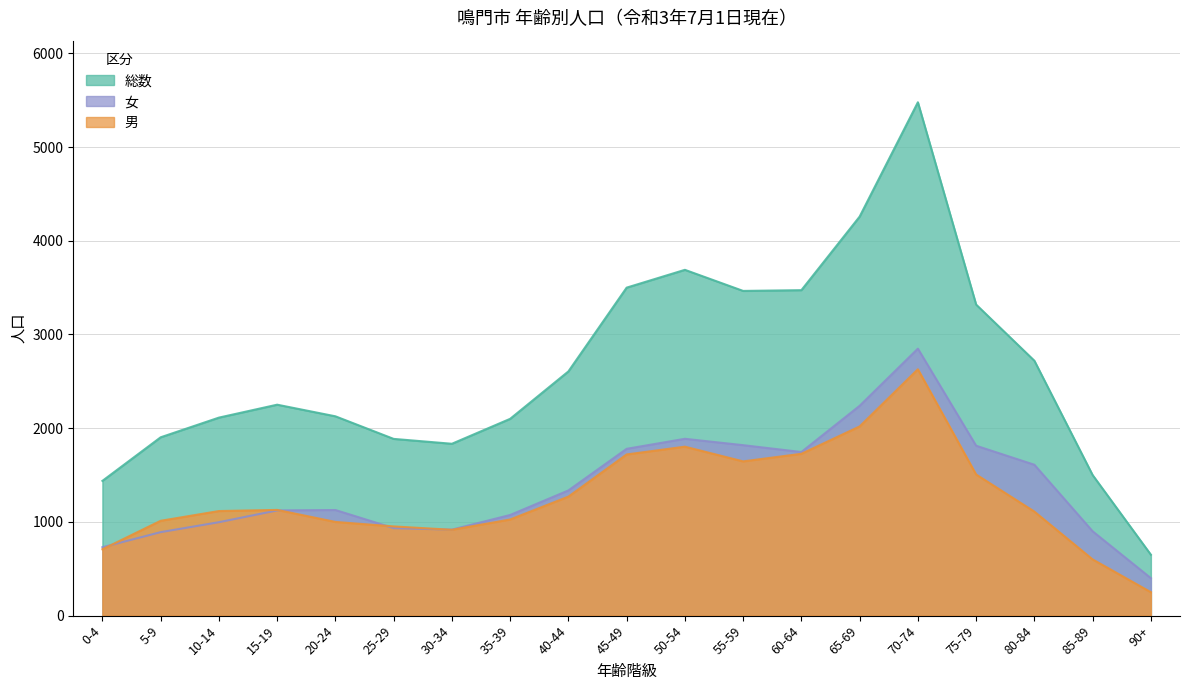

What is the minimum value shown in the chart?

250